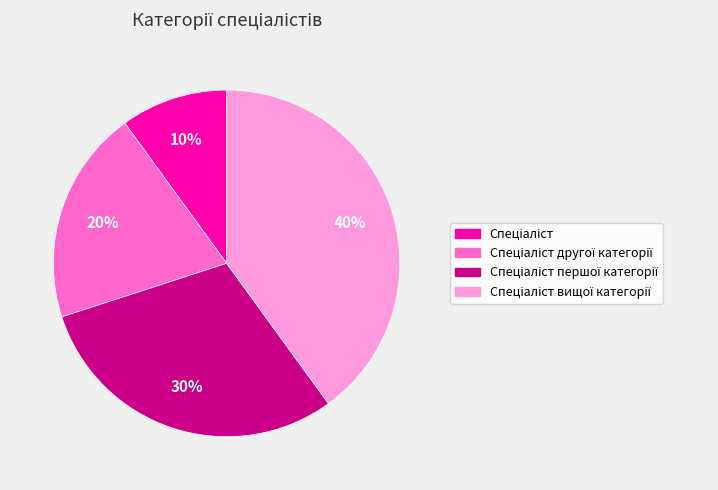

How many slices are in this pie chart?

4